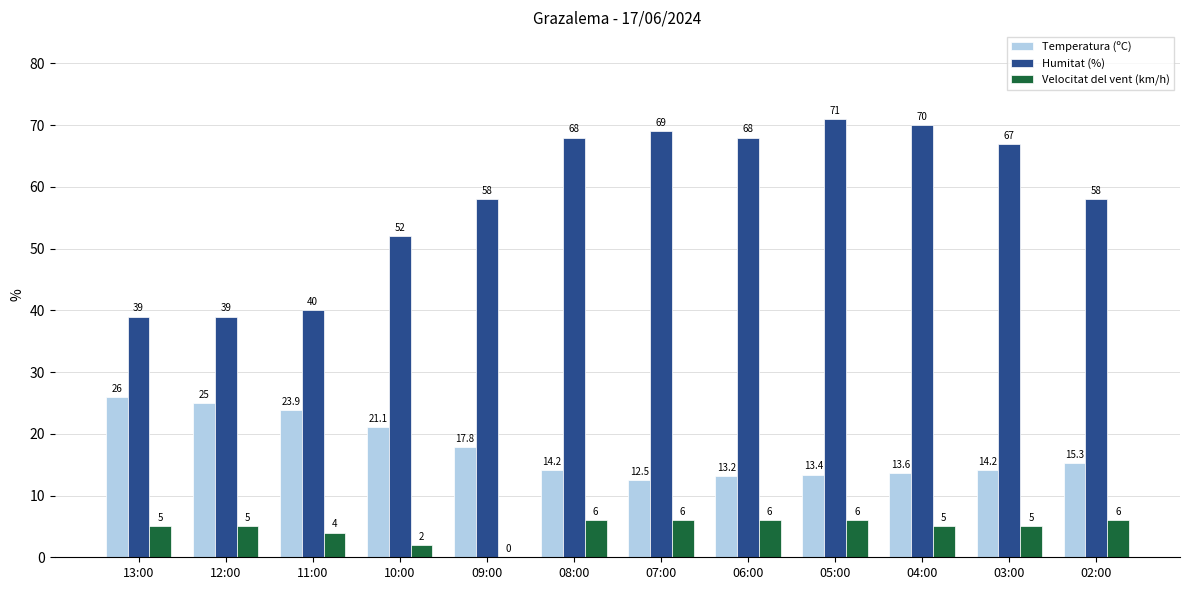

Which series changed the most between 07:00 and 06:00?

Humitat (%)